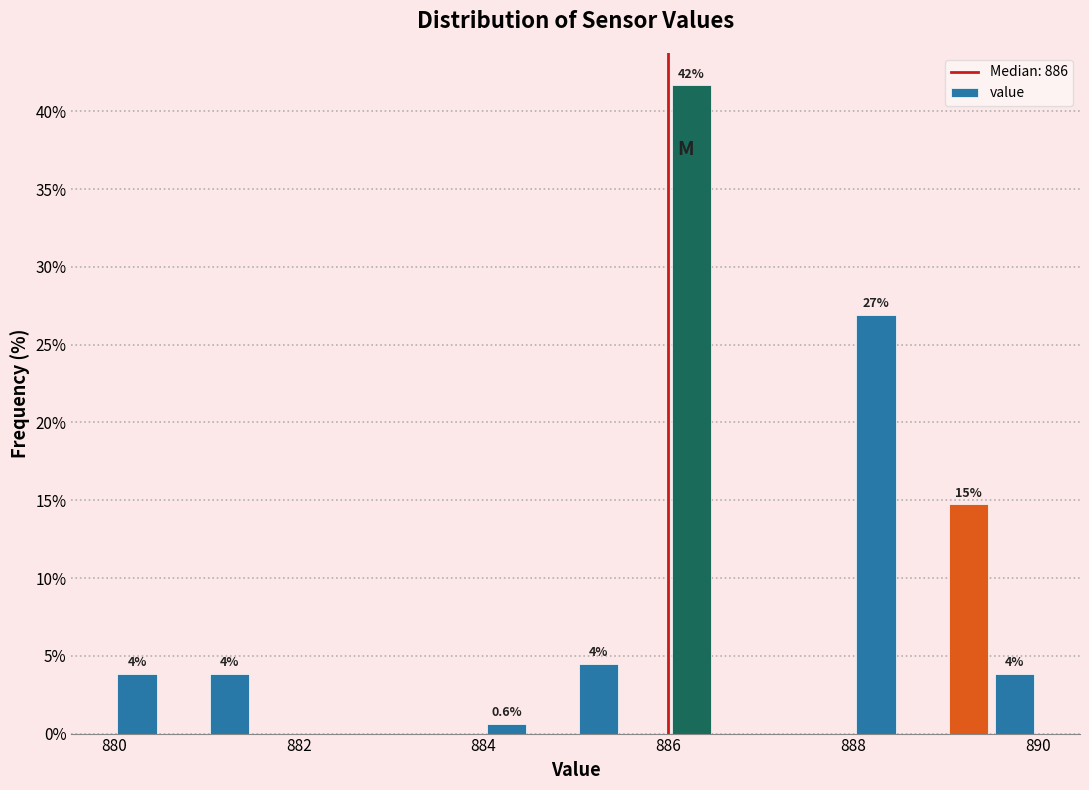

Read against the x-axis, roughly where is the centre of the tallest bar?

886.2